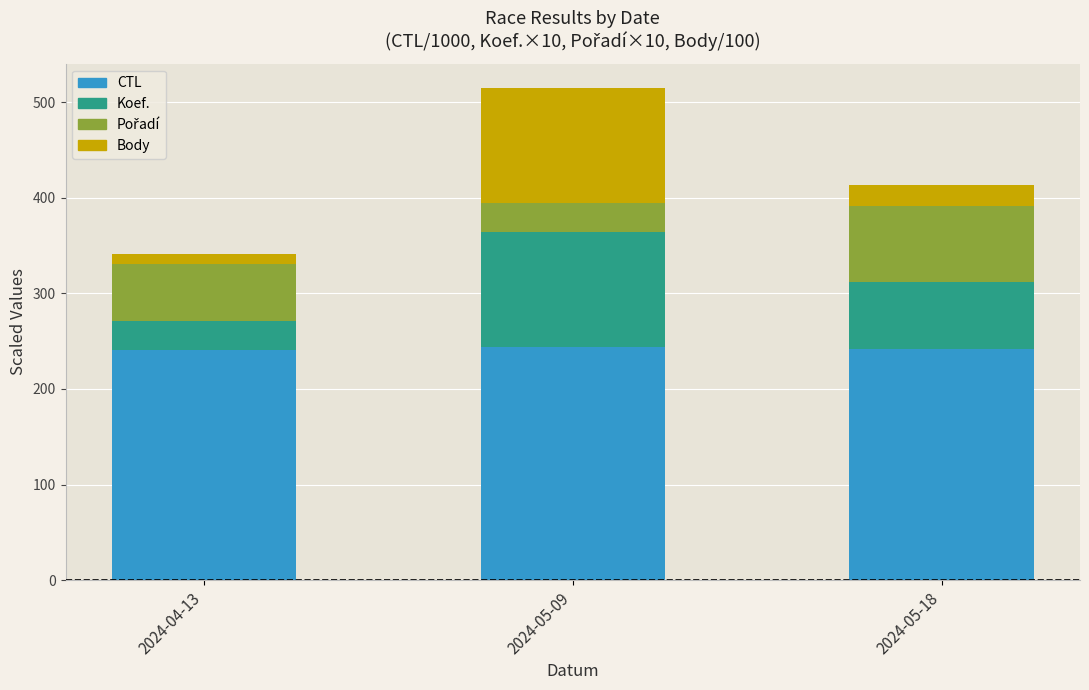

What is the average value of the CTL series?

242.4